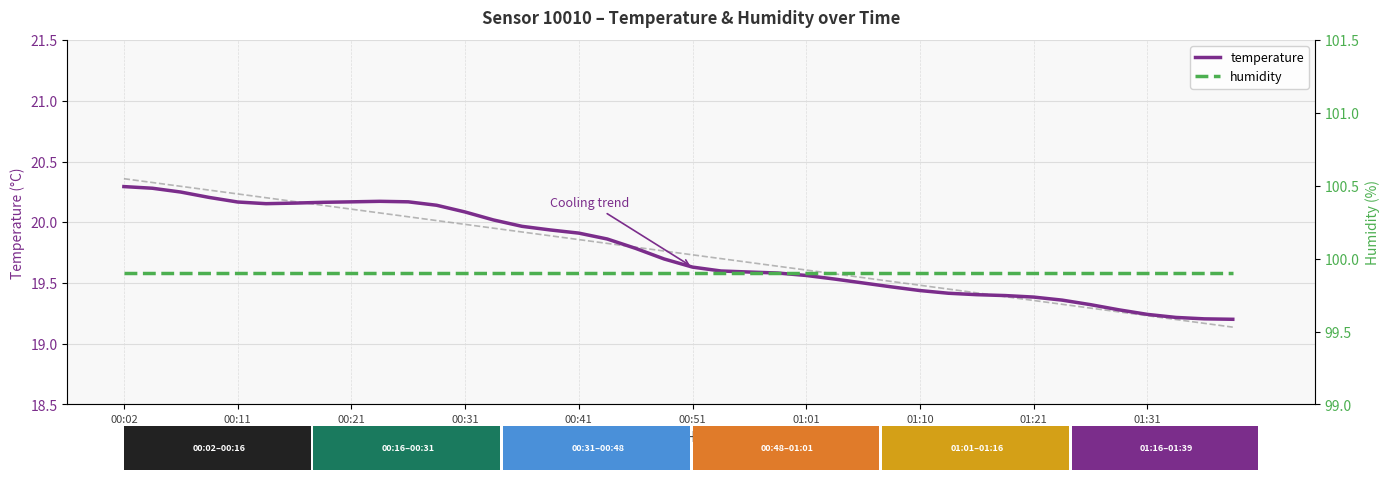

The value of humidity at 25 is 99.9. True or false?

True